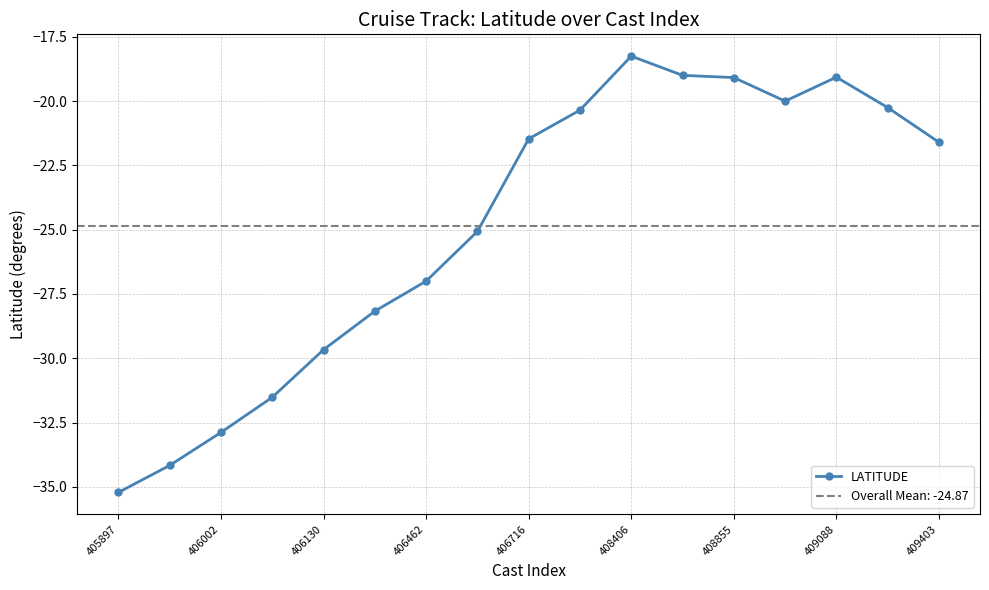

What is the smallest value displayed?

-35.2